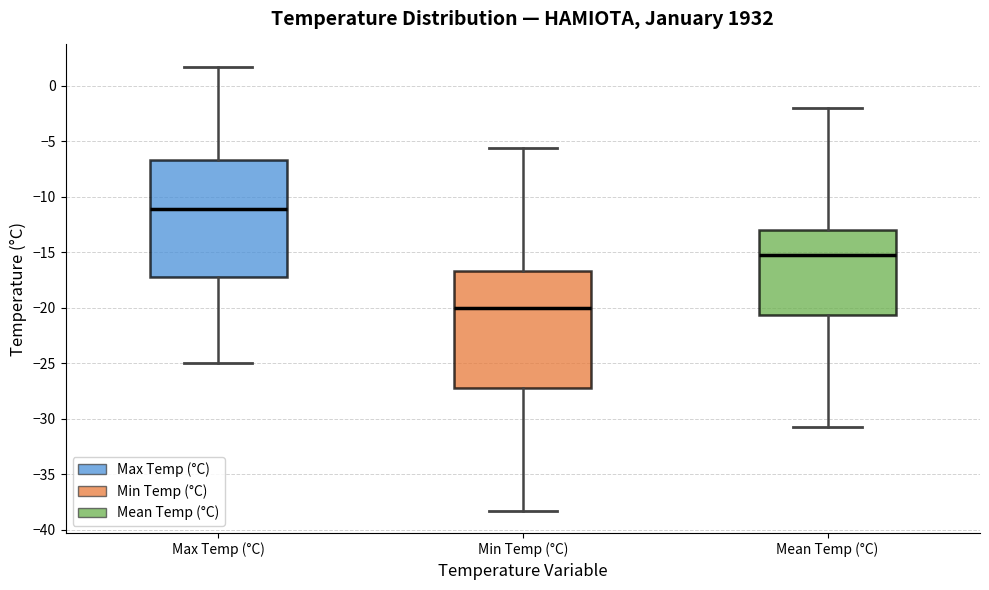

Reading left to right, transcribe this box plot: for each box, give where its median line is, the range the box spans, and where its two whiskers end, as read against the y-axis. The values are not printed on the chart, so give them approximately, as read against the axis.

Max Temp (°C): median -11.0, box -17.0 to -6.5, whiskers -25.0 to 1.5
Min Temp (°C): median -20.0, box -27.0 to -16.5, whiskers -38.5 to -5.5
Mean Temp (°C): median -15.5, box -20.5 to -13.0, whiskers -31.0 to -2.0